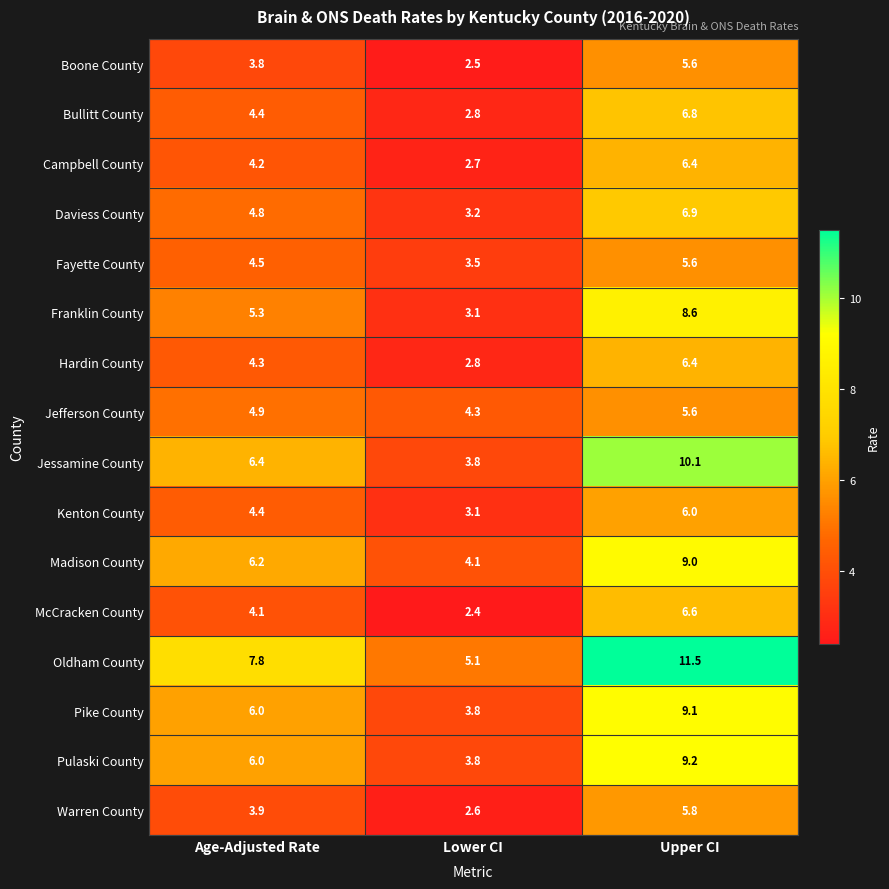

Where is Daviess County nearest to the value 5?

Age-Adjusted Rate